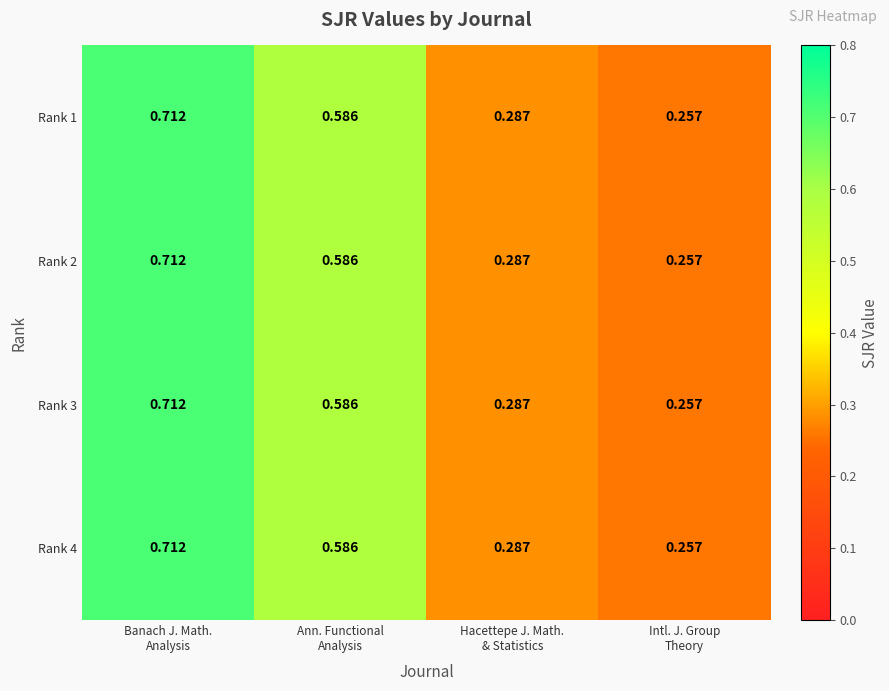

Count the number of data series in this chart.

4